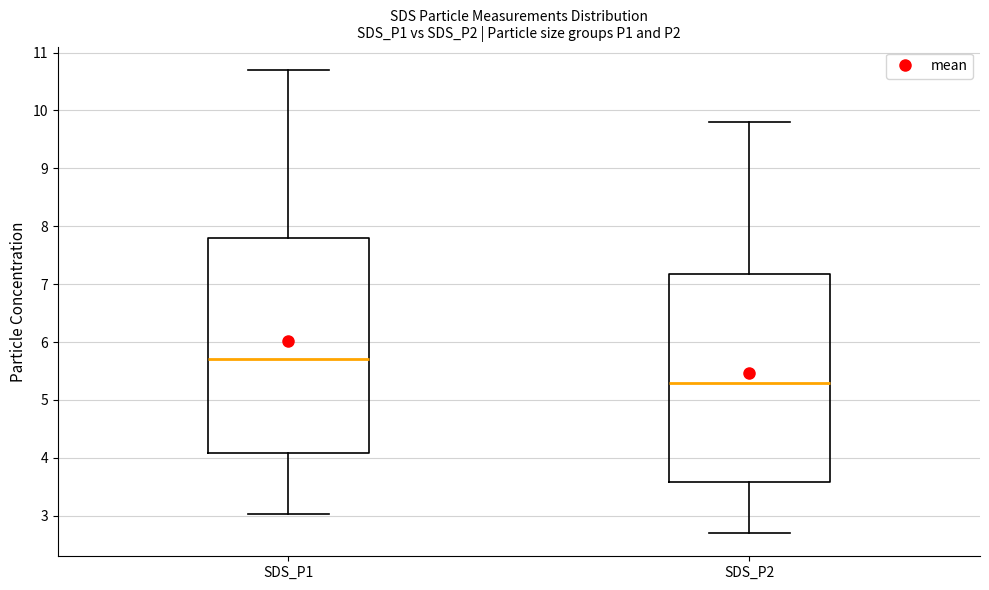

Reading left to right, read every box against the y-axis: the position of its median line, the range the box covers, and the ends of its whiskers. The values are not printed on the chart, so give them approximately, as read against the axis.

SDS_P1: median 5.7, box 4.1 to 7.8, whiskers 3.0 to 10.7
SDS_P2: median 5.3, box 3.6 to 7.2, whiskers 2.7 to 9.8